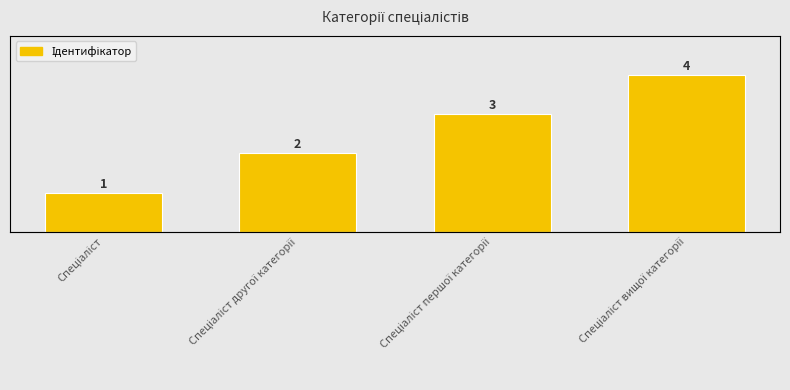

How many data points are less than 3?

2